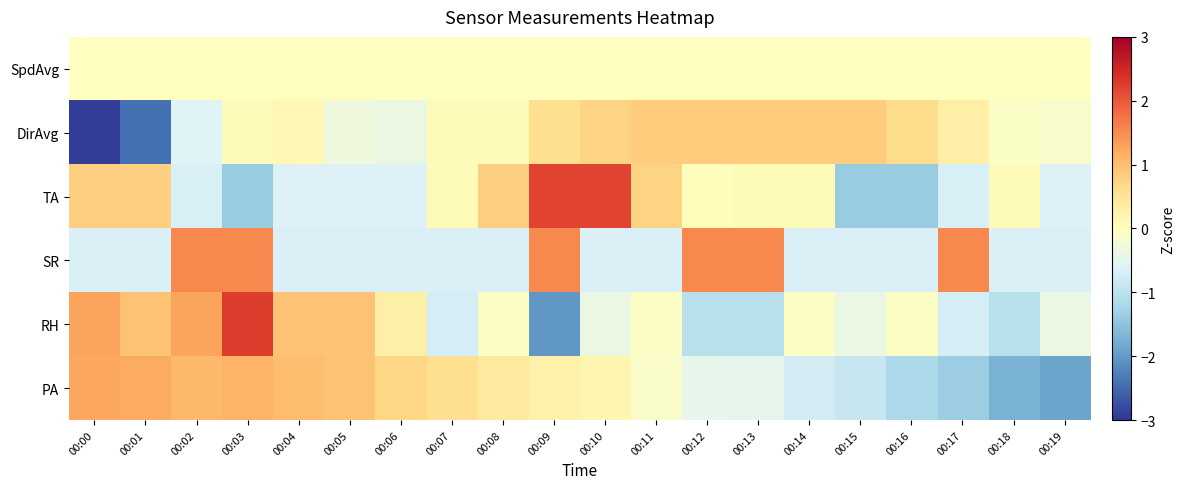

Reading left to right, list all the values displayed in this chart.

PA: 00:00=1.3	00:01=1.2	00:02=1.1	00:03=1.1	00:04=1.0	00:05=1.0	00:06=0.7	00:07=0.6	00:08=0.4	00:09=0.3	00:10=0.2	00:11=-0.1	00:12=-0.5	00:13=-0.5	00:14=-0.7	00:15=-0.9	00:16=-1.2	00:17=-1.4	00:18=-1.7	00:19=-1.9
RH: 00:00=1.3	00:01=0.9	00:02=1.3	00:03=2.3	00:04=0.9	00:05=0.9	00:06=0.3	00:07=-0.7	00:08=-0.1	00:09=-2.0	00:10=-0.4	00:11=-0.1	00:12=-1.0	00:13=-1.0	00:14=-0.1	00:15=-0.4	00:16=-0.1	00:17=-0.7	00:18=-1.0	00:19=-0.4
SR: 00:00=-0.7	00:01=-0.7	00:02=1.5	00:03=1.5	00:04=-0.7	00:05=-0.7	00:06=-0.7	00:07=-0.7	00:08=-0.7	00:09=1.5	00:10=-0.7	00:11=-0.7	00:12=1.5	00:13=1.5	00:14=-0.7	00:15=-0.7	00:16=-0.7	00:17=1.5	00:18=-0.7	00:19=-0.7
TA: 00:00=0.8	00:01=0.8	00:02=-0.7	00:03=-1.4	00:04=-0.6	00:05=-0.6	00:06=-0.6	00:07=0.1	00:08=0.8	00:09=2.2	00:10=2.2	00:11=0.7	00:12=0.0	00:13=0.1	00:14=0.1	00:15=-1.4	00:16=-1.4	00:17=-0.7	00:18=0.1	00:19=-0.6
DirAvg: 00:00=-2.9	00:01=-2.4	00:02=-0.6	00:03=0.1	00:04=0.1	00:05=-0.3	00:06=-0.4	00:07=0.1	00:08=0.1	00:09=0.6	00:10=0.7	00:11=0.8	00:12=0.8	00:13=0.8	00:14=0.8	00:15=0.8	00:16=0.6	00:17=0.3	00:18=-0.1	00:19=-0.1
SpdAvg: 00:00=0.0	00:01=0.0	00:02=0.0	00:03=0.0	00:04=0.0	00:05=0.0	00:06=0.0	00:07=0.0	00:08=0.0	00:09=0.0	00:10=0.0	00:11=0.0	00:12=0.0	00:13=0.0	00:14=0.0	00:15=0.0	00:16=0.0	00:17=0.0	00:18=0.0	00:19=0.0